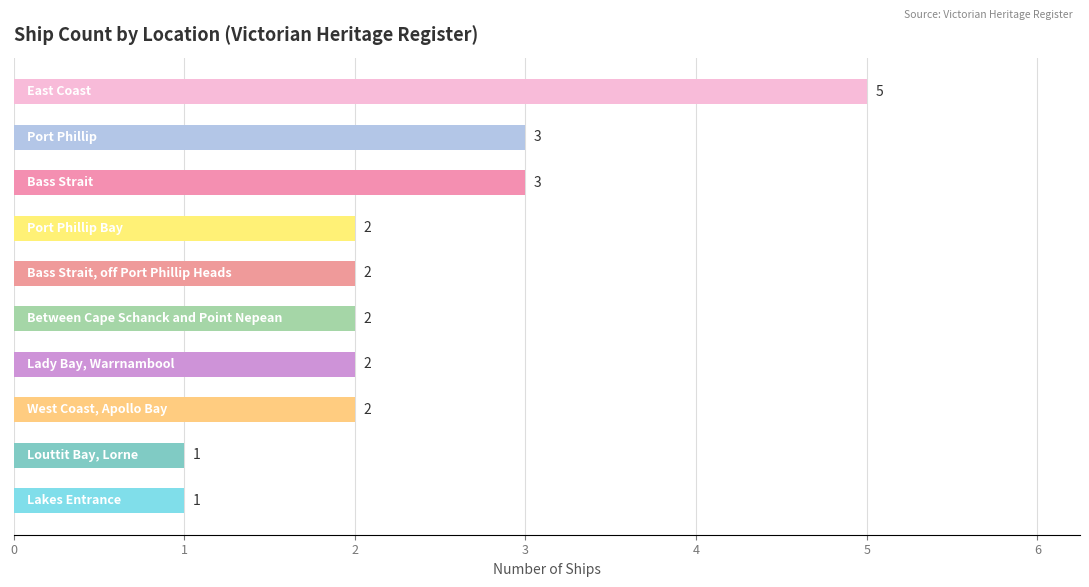

Count the values in the range 2 to 3.

7